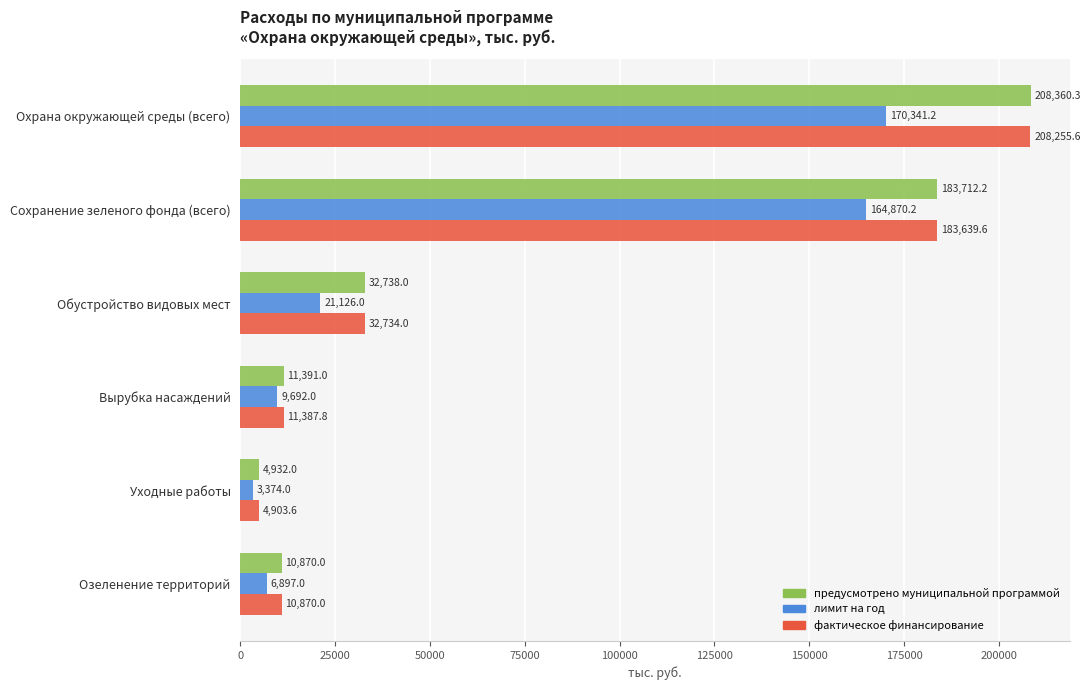

At which category does the chart reach its minimum across all series?

Уходные работы